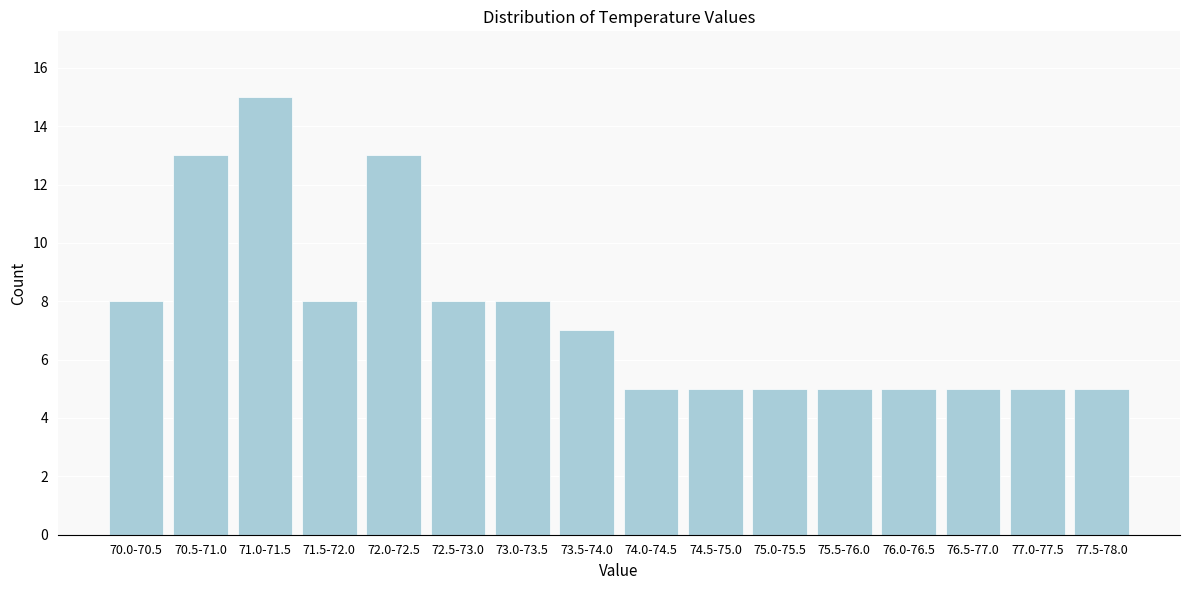

Reading left to right, what are all the values shown in this chart?

8	13	15	8	13	8	8	7	5	5	5	5	5	5	5	5